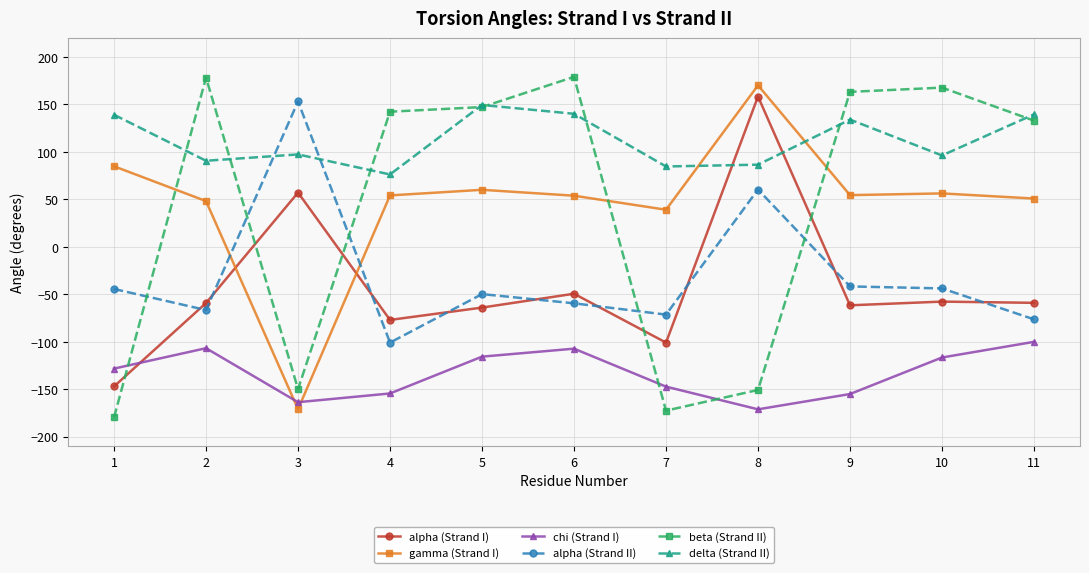

How many positive values does the alpha (Strand I) series have?

2